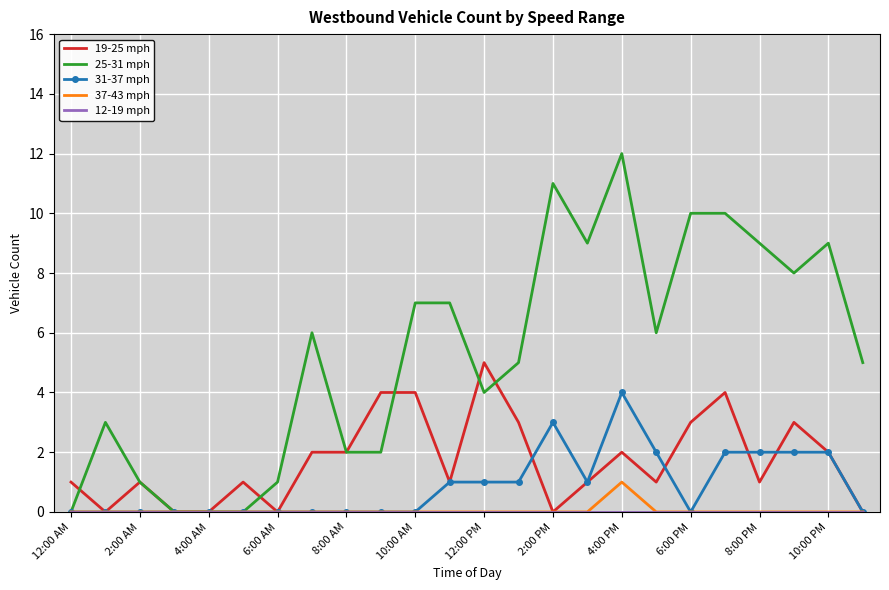

Which series has the largest range (max minus min)?

25-31 mph